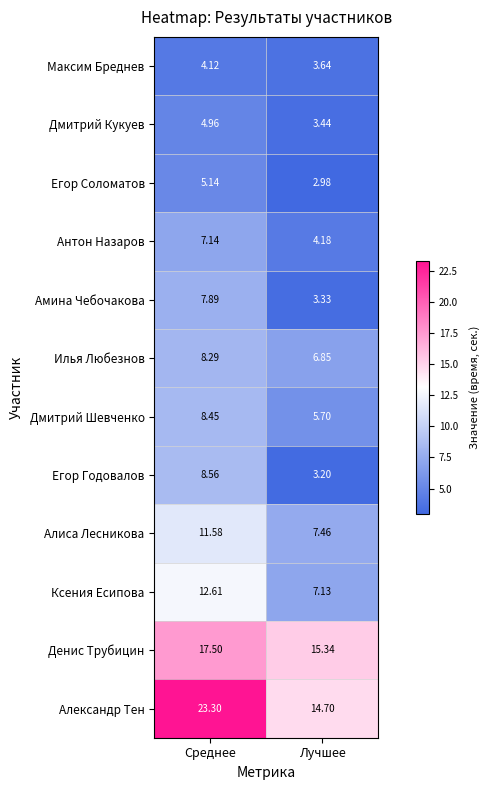

Where does the Максим Бреднев series first go above 4?

Среднее